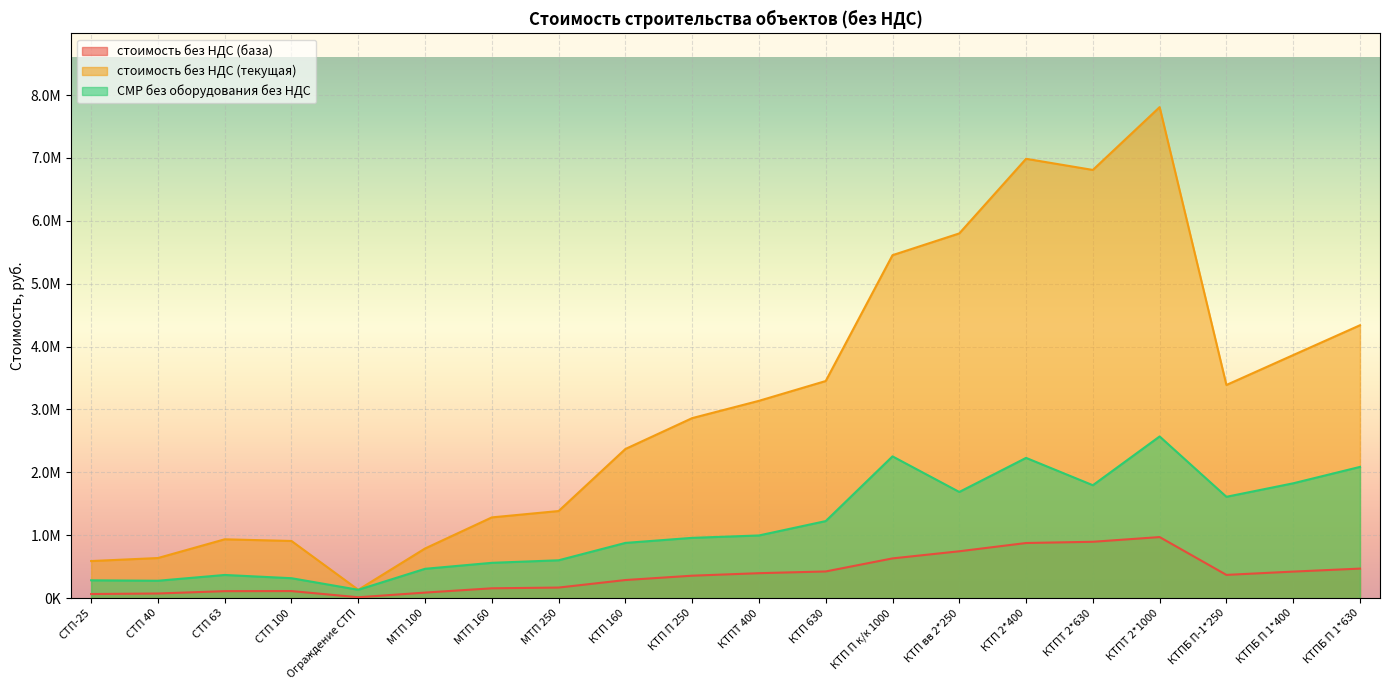

True or false: СМР без оборудования без НДС has a value of 1002884.2 at МТП 160.

False